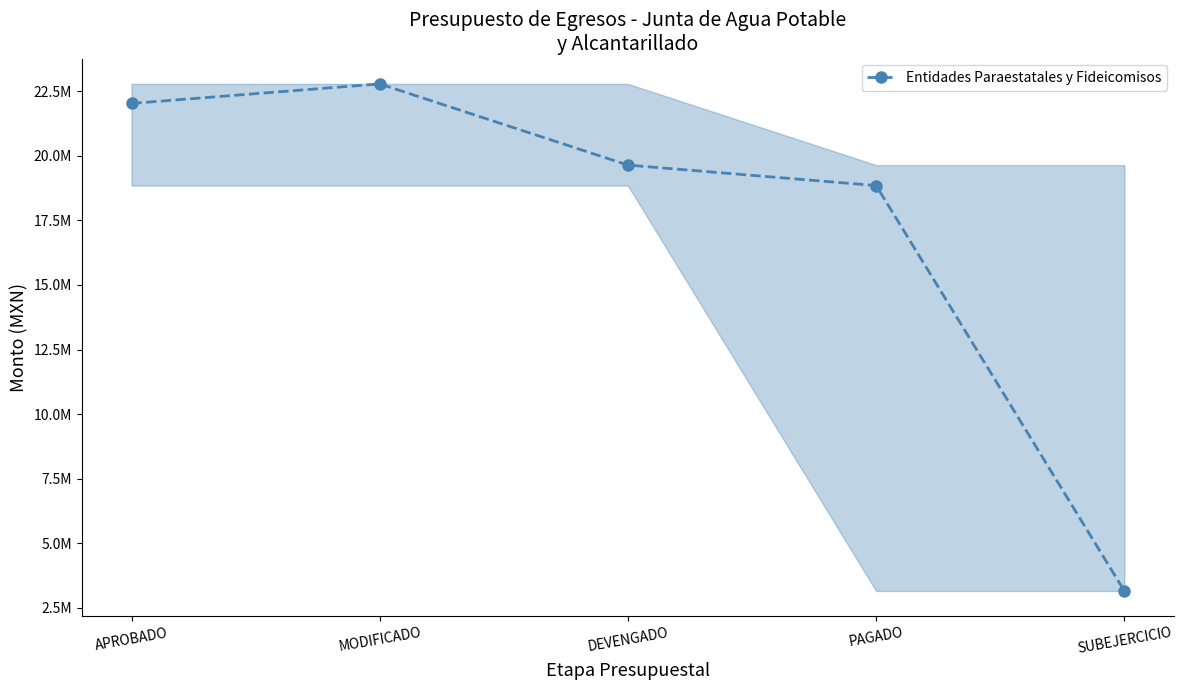

What is the minimum value shown in the chart?

3145779.0